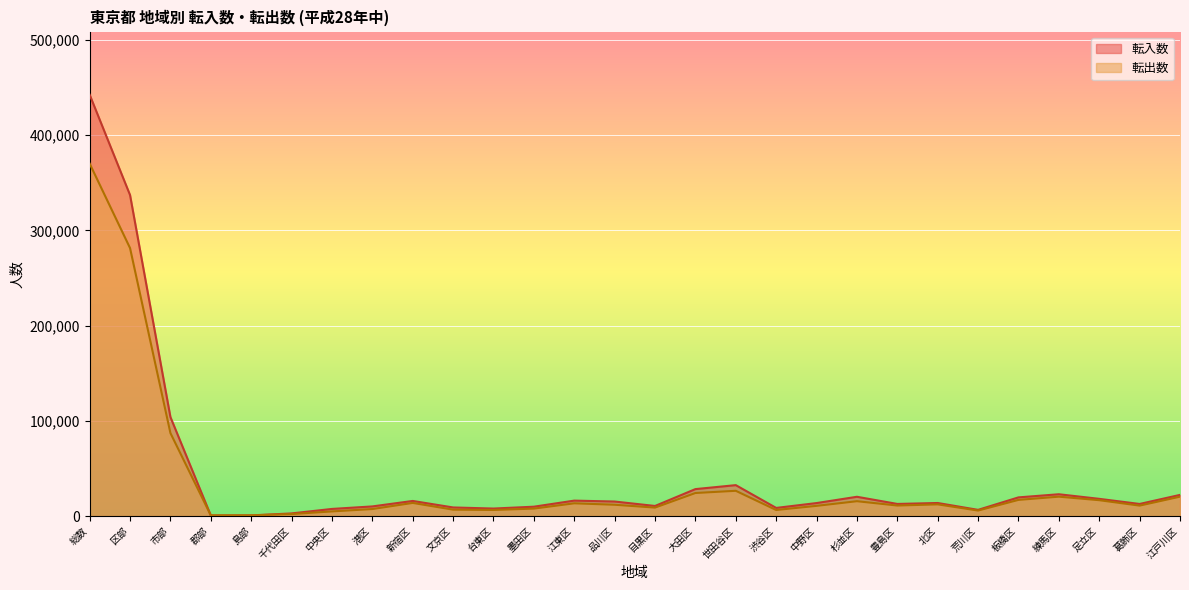

What is the approximate value of 転入数 at 市部?

104011